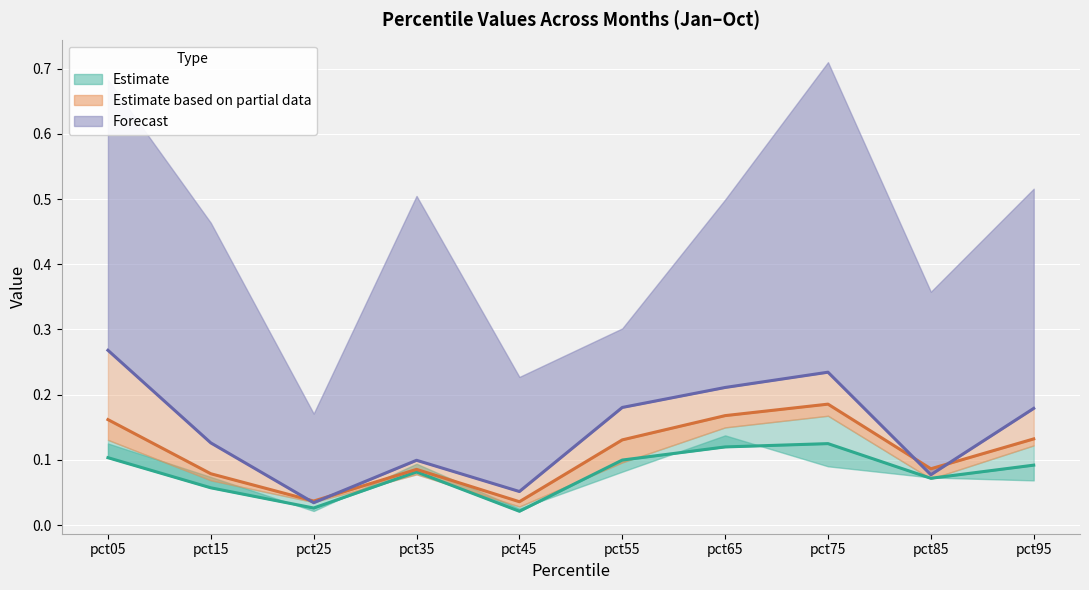

Which series has the widest spread of values?

pct85